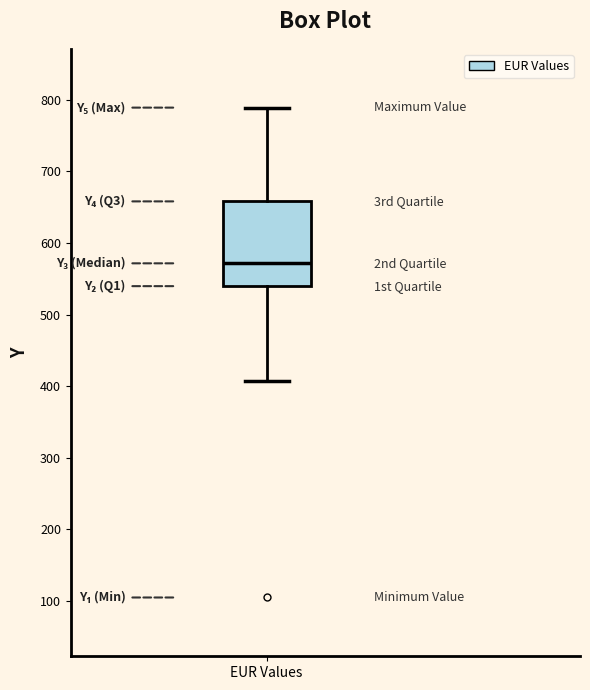

Read this box plot against the y-axis: the position of the median line, the range covered by the box, and the ends of both whiskers. The values are not printed on the chart, so give them approximately, as read against the axis.

median 570, box 540 to 660, whiskers 410 to 790